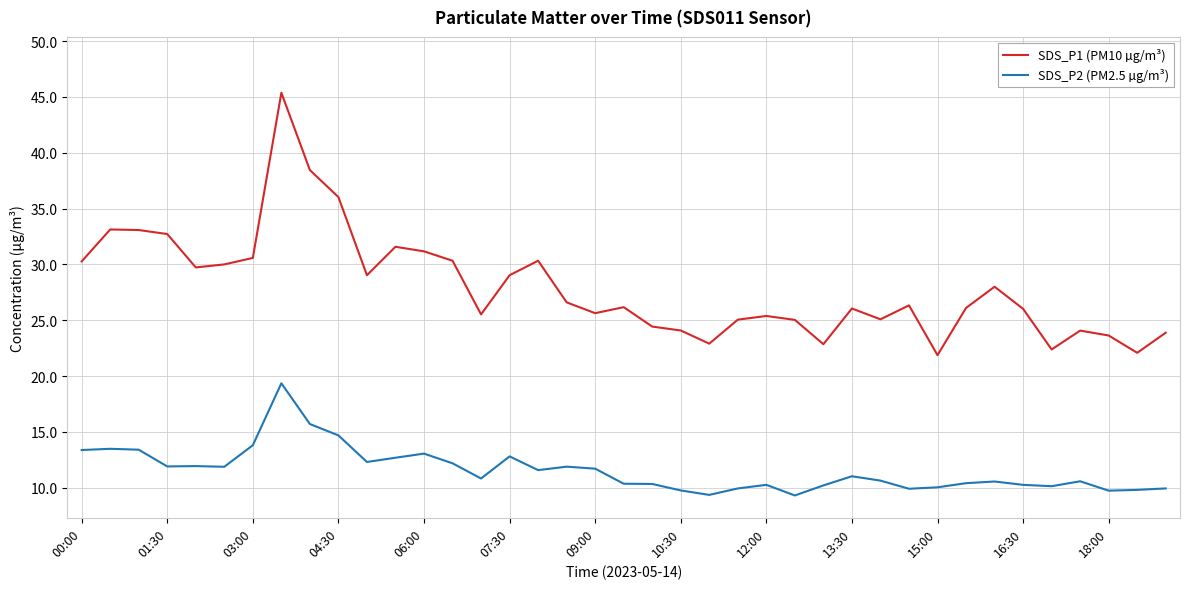

List the series in order of their overall mean, highest first.

SDS_P1 (PM10 µg/m³), SDS_P2 (PM2.5 µg/m³)